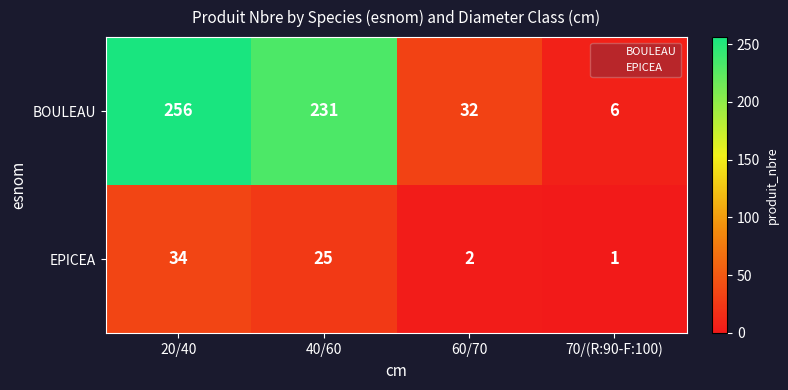

What is the average value of the BOULEAU series?

131